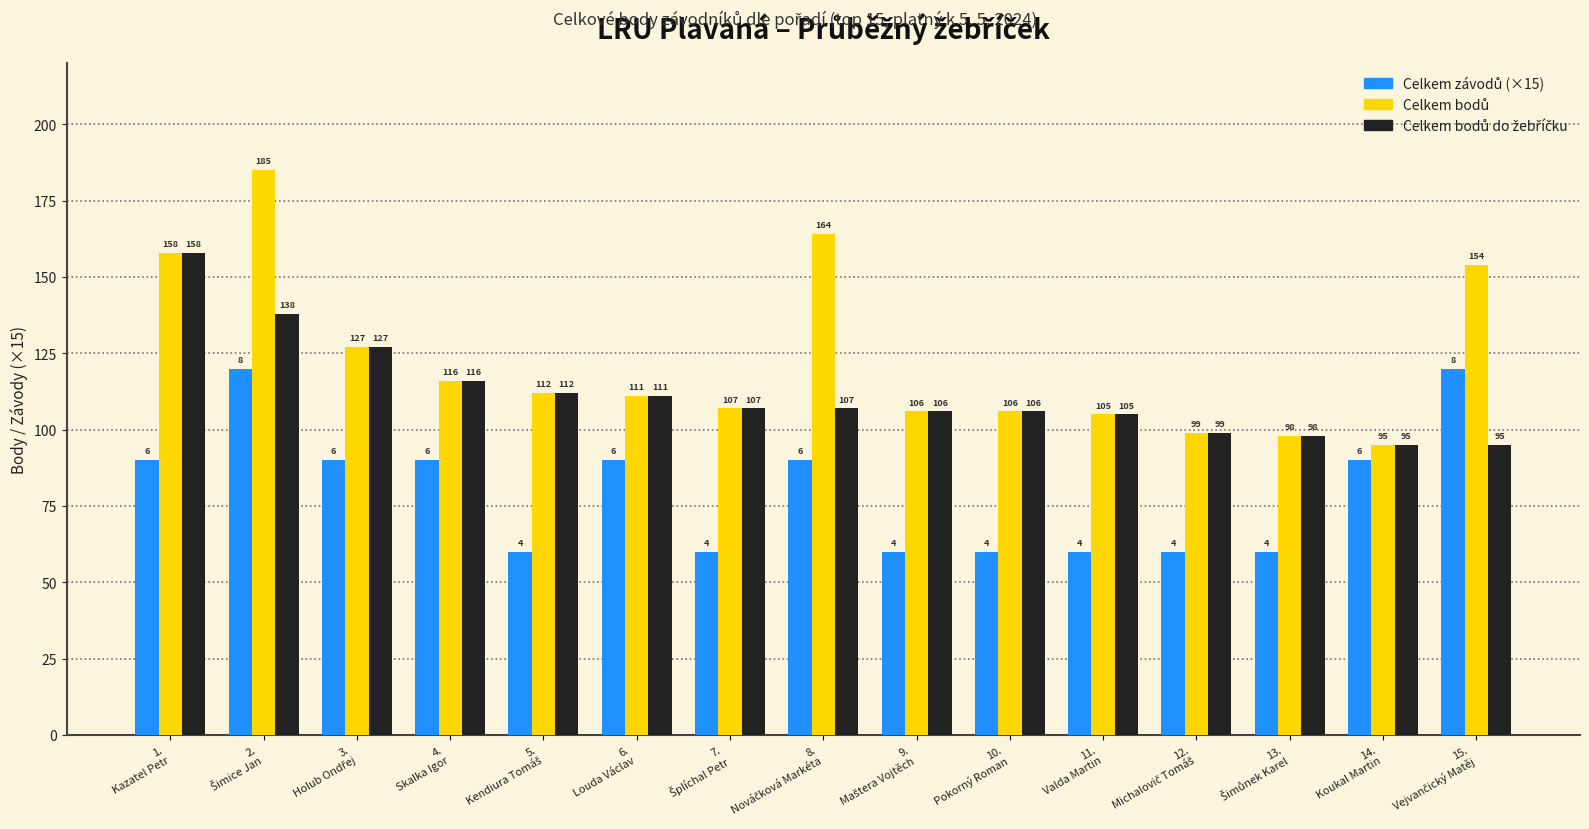

At how many categories does at least one series exceed 122?

5